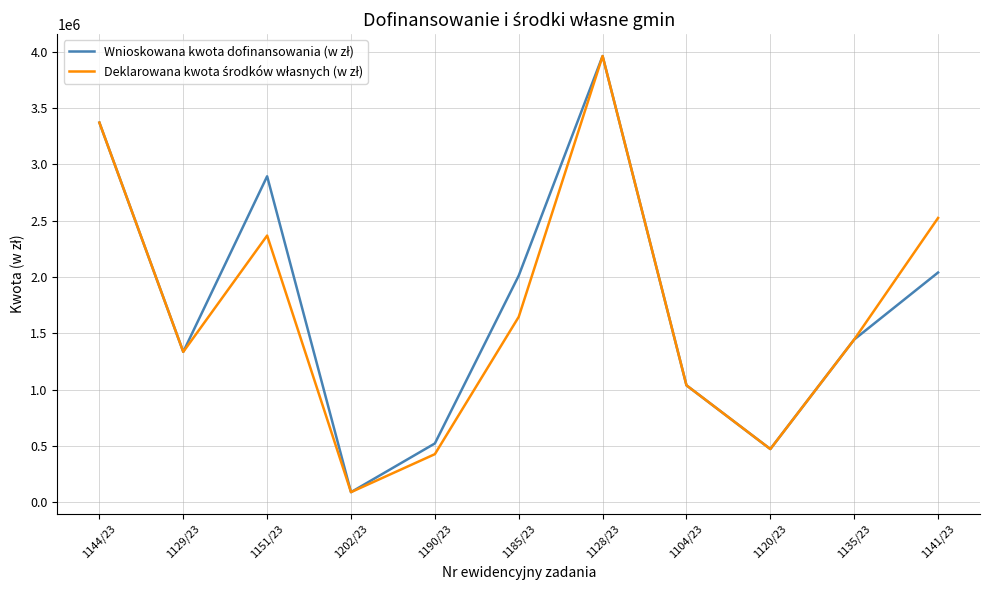

At which category does the chart reach its minimum across all series?

1202/23